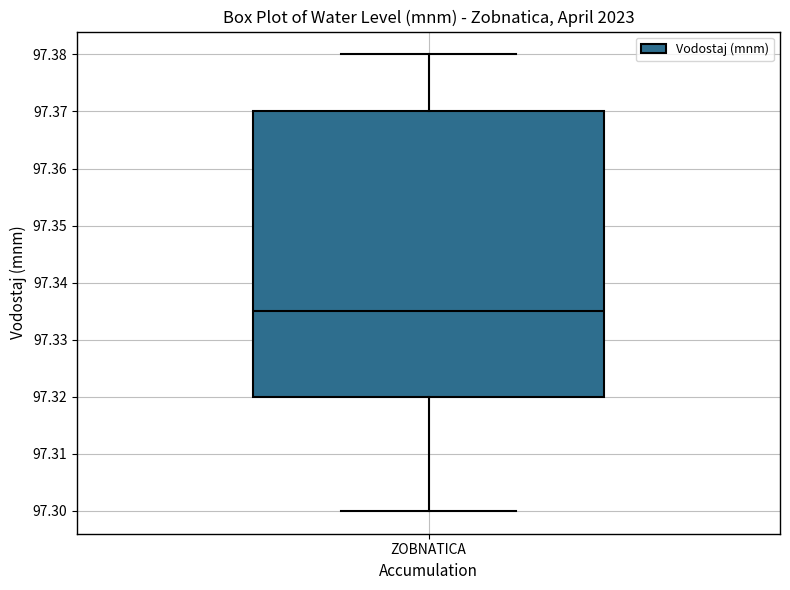

Where is the upper edge of the box for ZOBNATICA on the y-axis? The values are not printed on the chart, so give them approximately, as read against the axis.

97.370